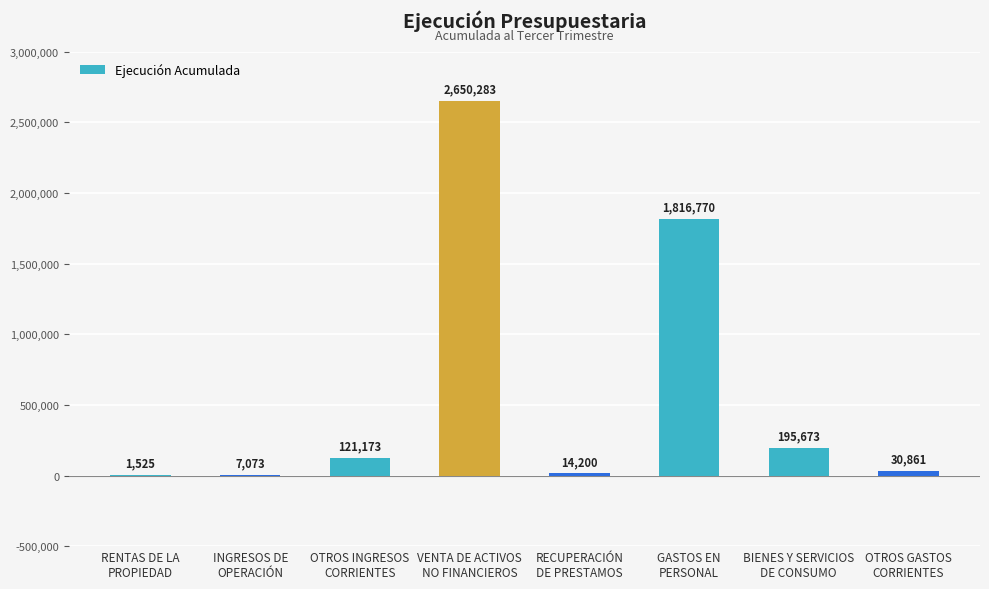

What is the maximum value shown in the chart?

2650283